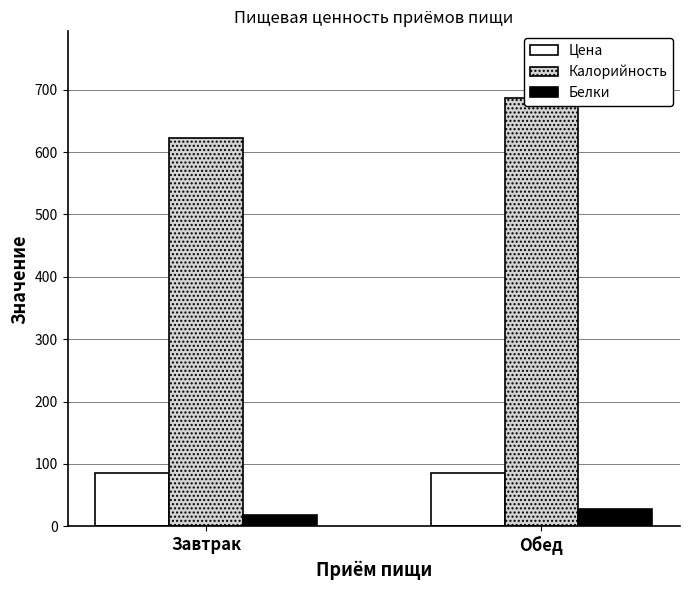

What are all the series names shown in the legend?

Цена, Калорийность, Белки